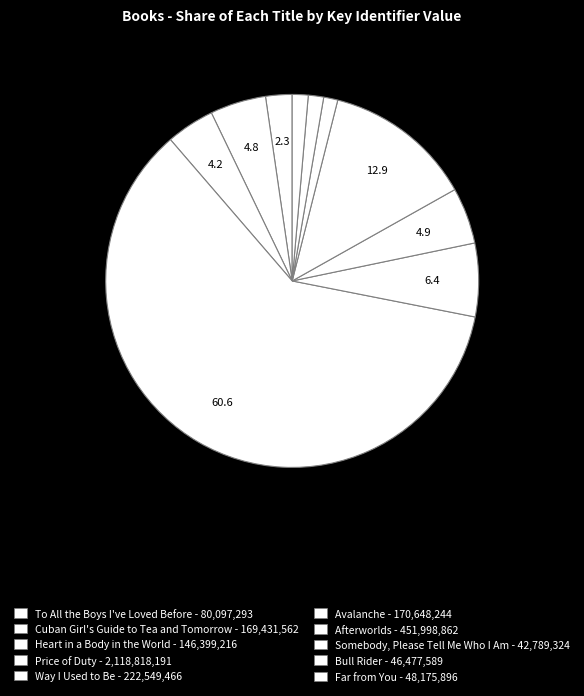

Count the number of slices in the pie.

10